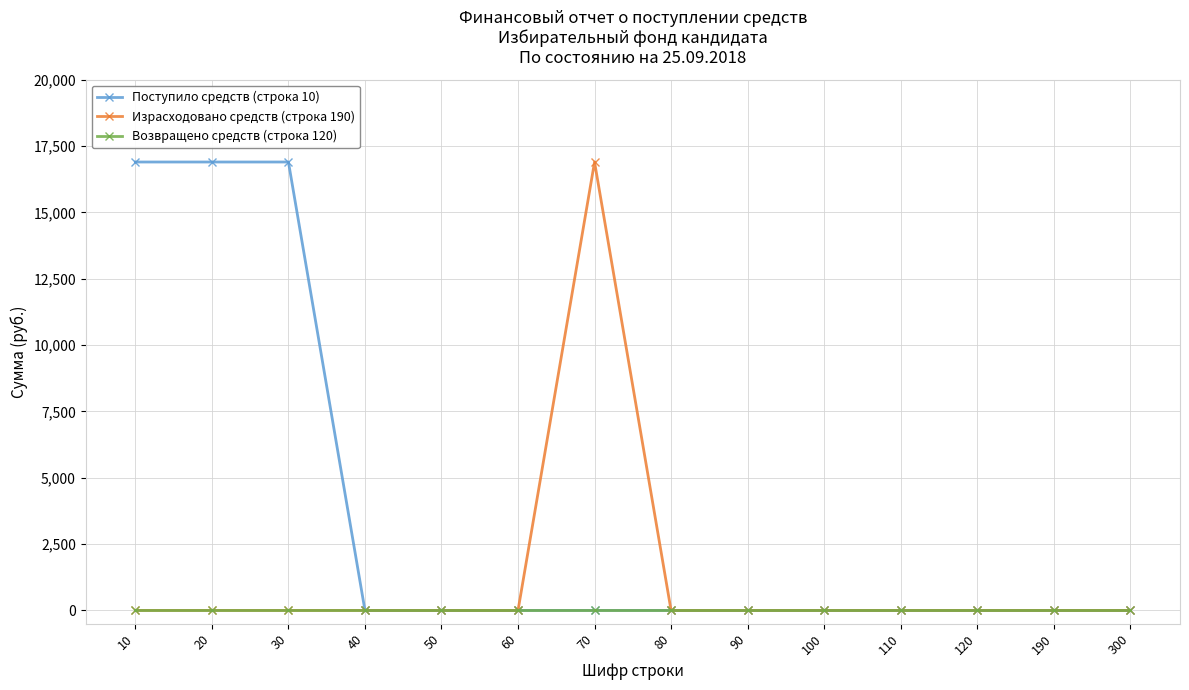

How many categories are shown in the chart?

14